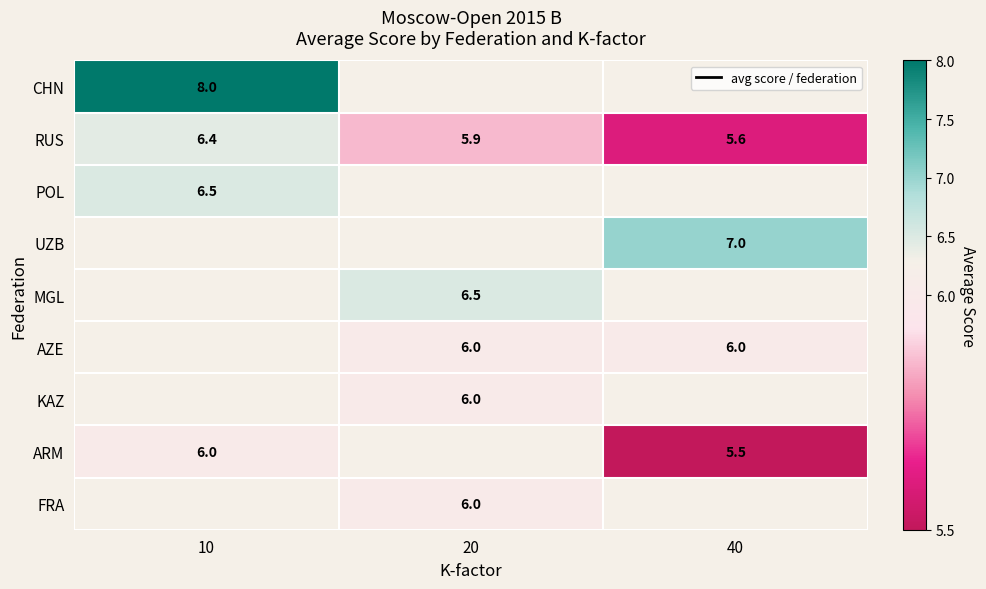

What is the difference between the RUS values at 20 and 10?

0.5